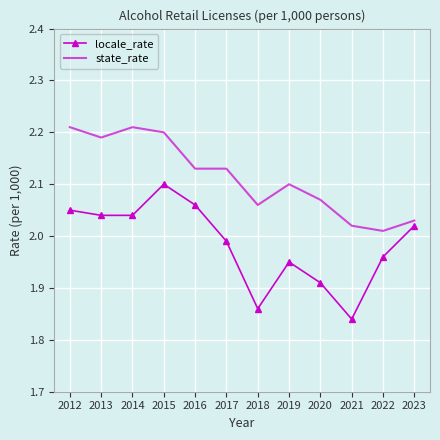

Which series has the largest total across all categories?

state_rate